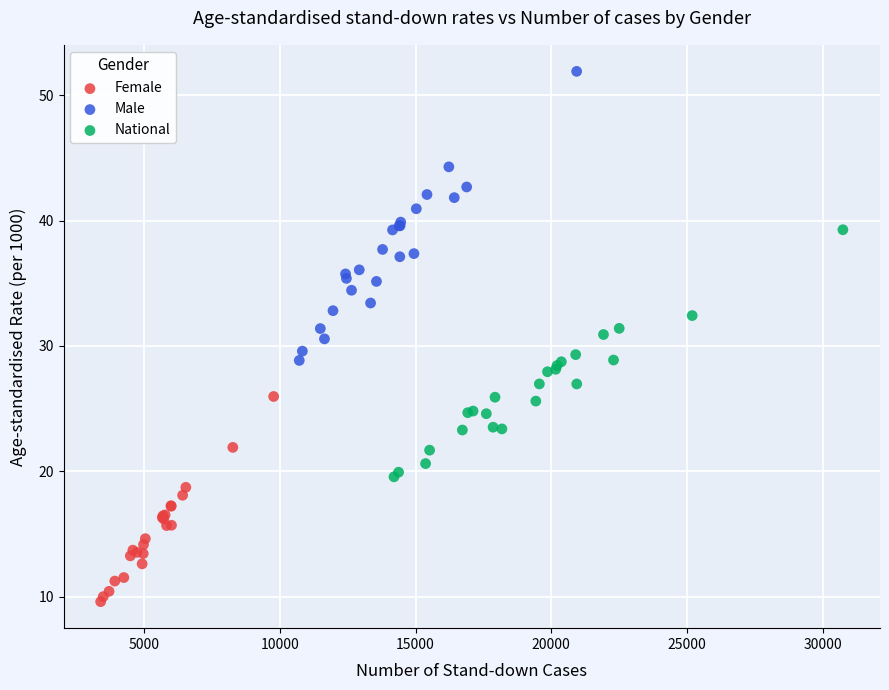

Which series has the widest spread of Y values?

Male